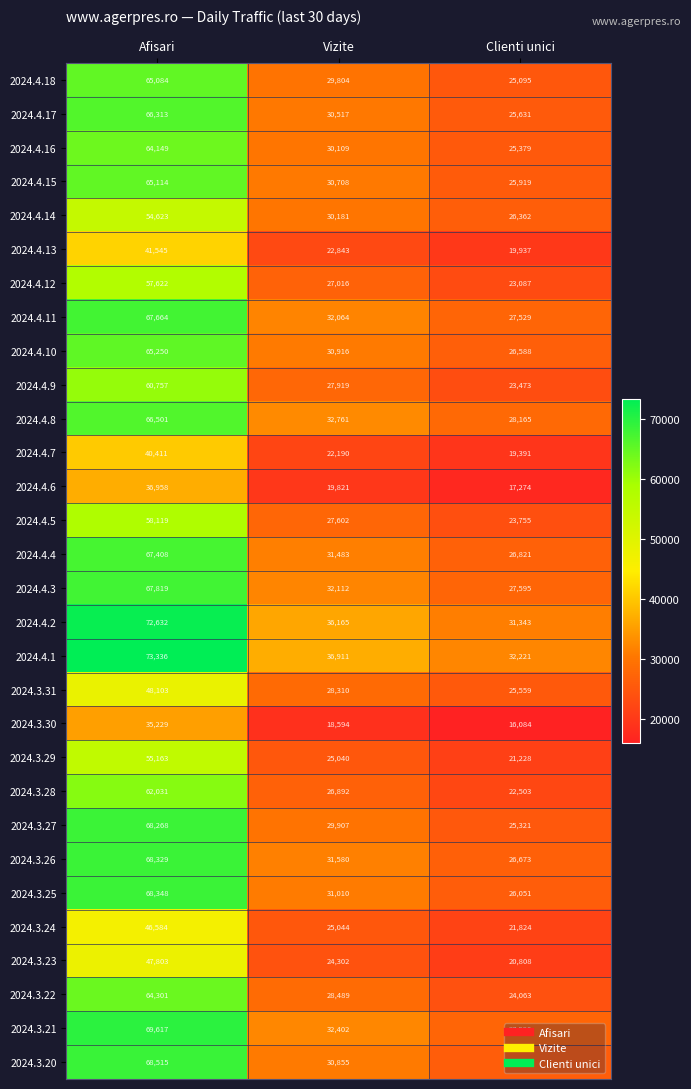

What is the sum of the 2024.4.3 values at Afisari and Vizite?

99931